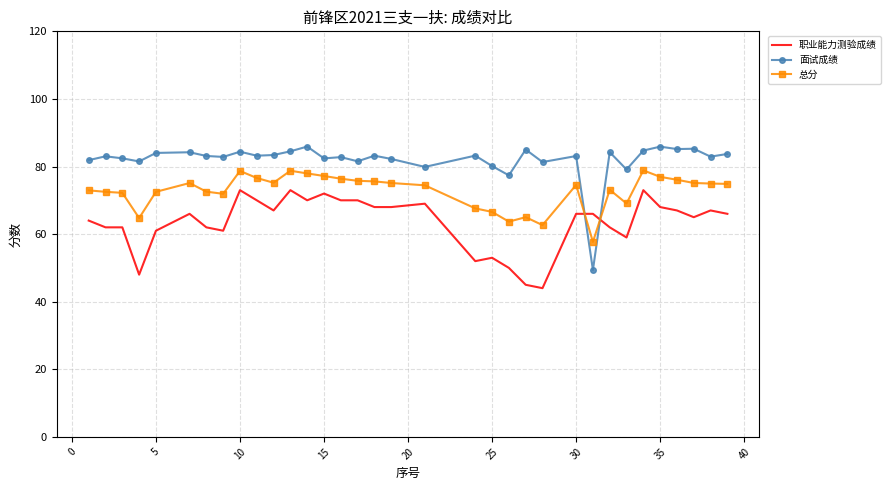

Which series has the largest range (max minus min)?

面试成绩